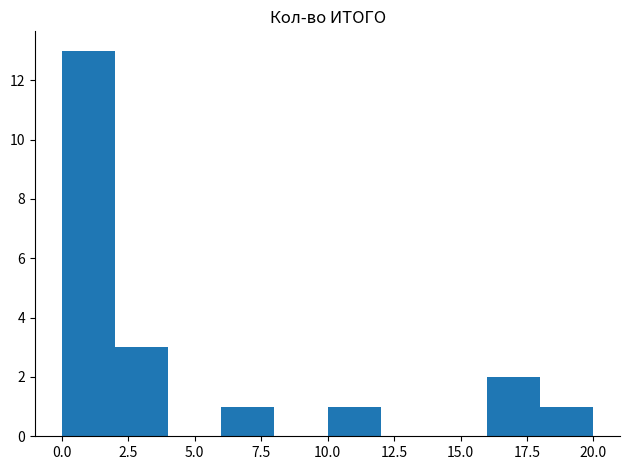

Reading left to right, list every bar in this chart as the range it spans on the x-axis followed by its height. The values are not printed on the chart, so give them approximately, as read against the axis.

0 to 2: 13
2 to 4: 3
4 to 6: 0
6 to 8: 1
8 to 10: 0
10 to 12: 1
12 to 14: 0
14 to 16: 0
16 to 18: 2
18 to 20: 1